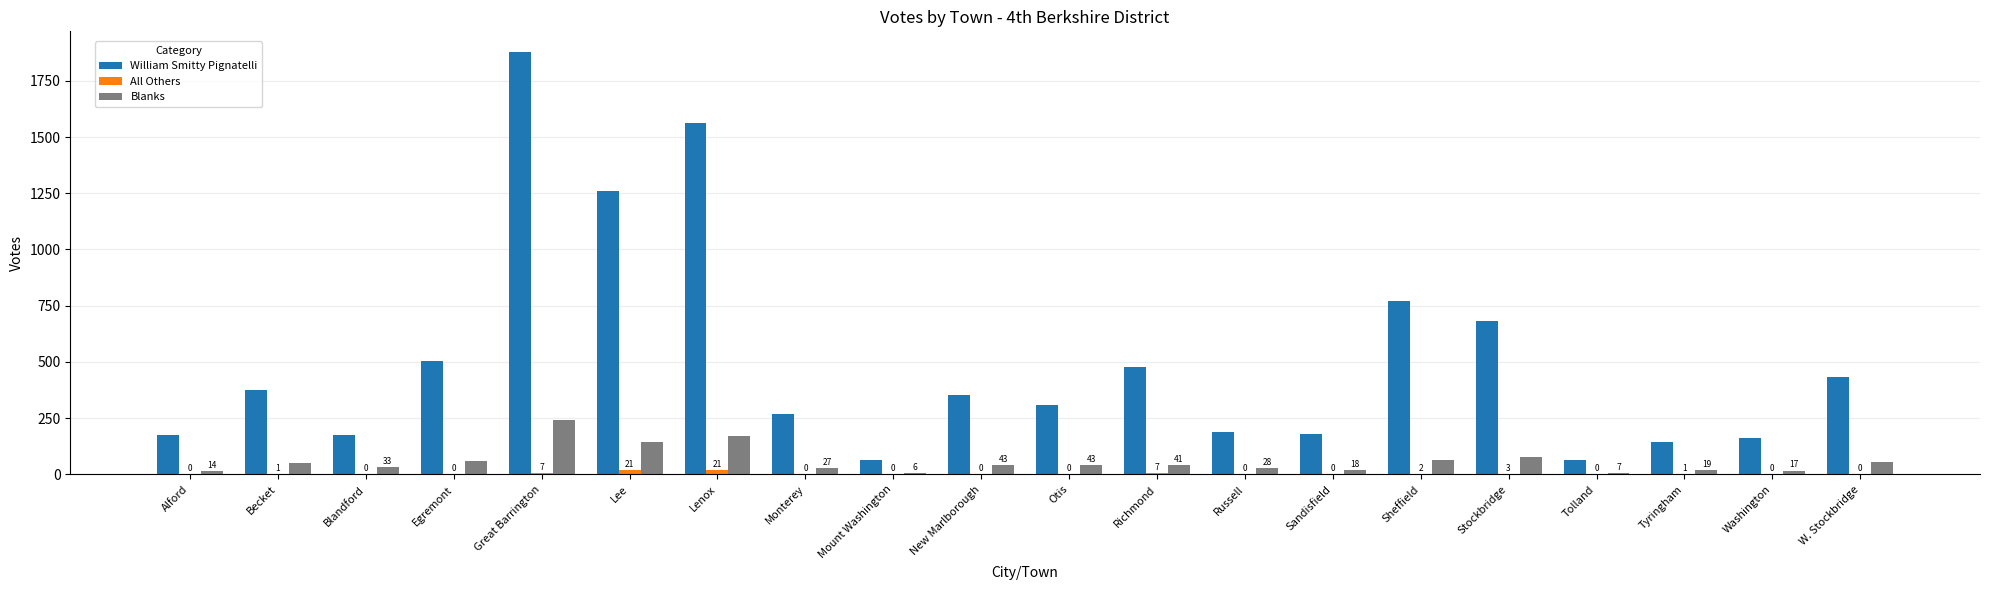

How many positive values does the All Others series have?

8